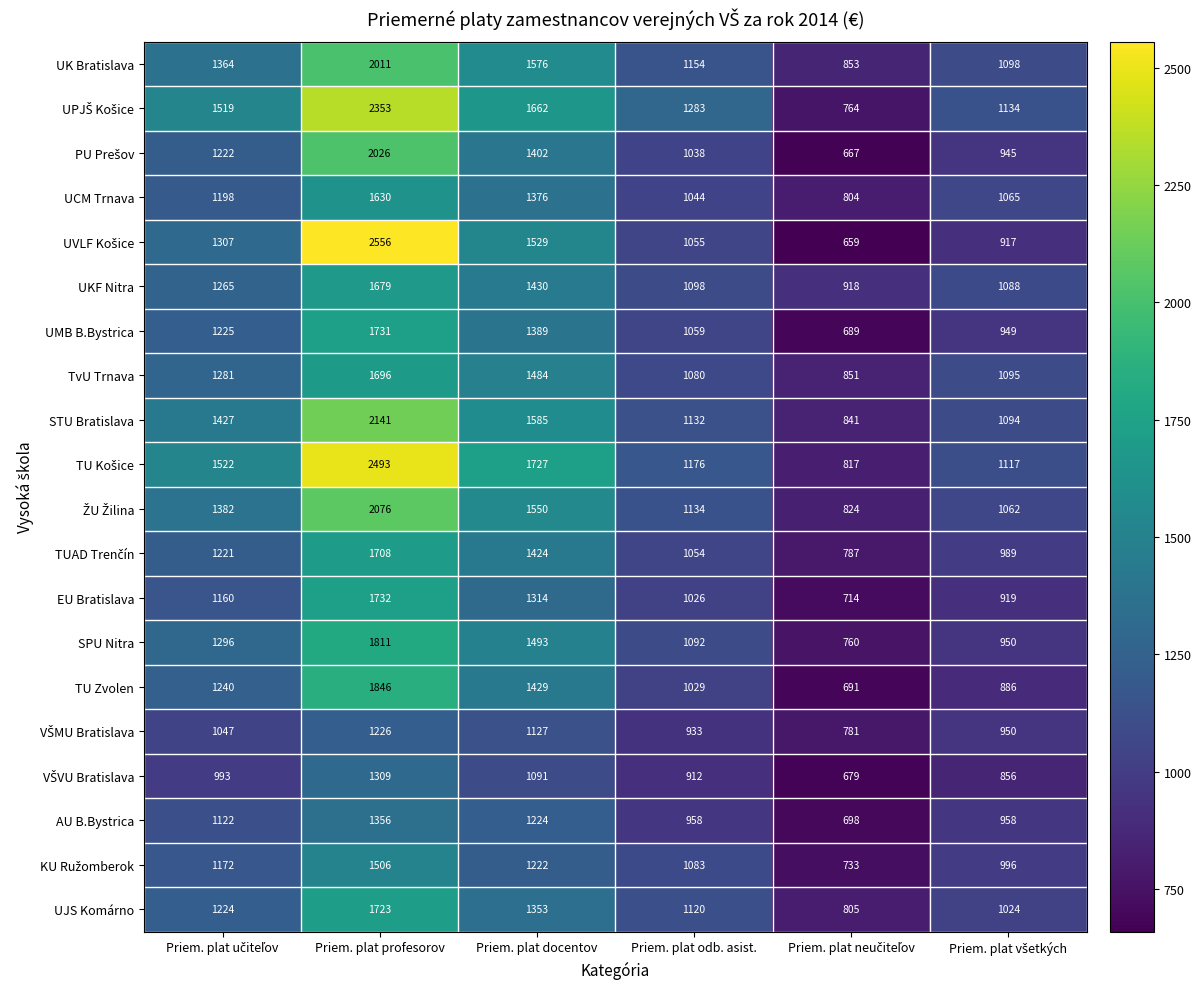

At which label does TU Zvolen reach its peak?

Priem. plat profesorov